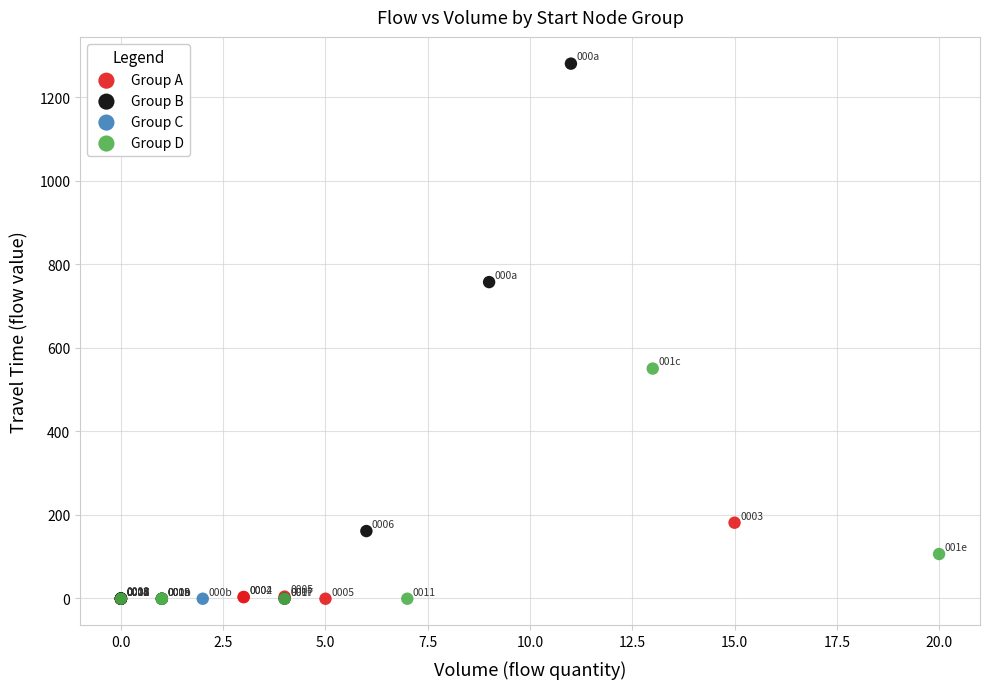

What are all the series names shown in the legend?

Group A, Group B, Group C, Group D